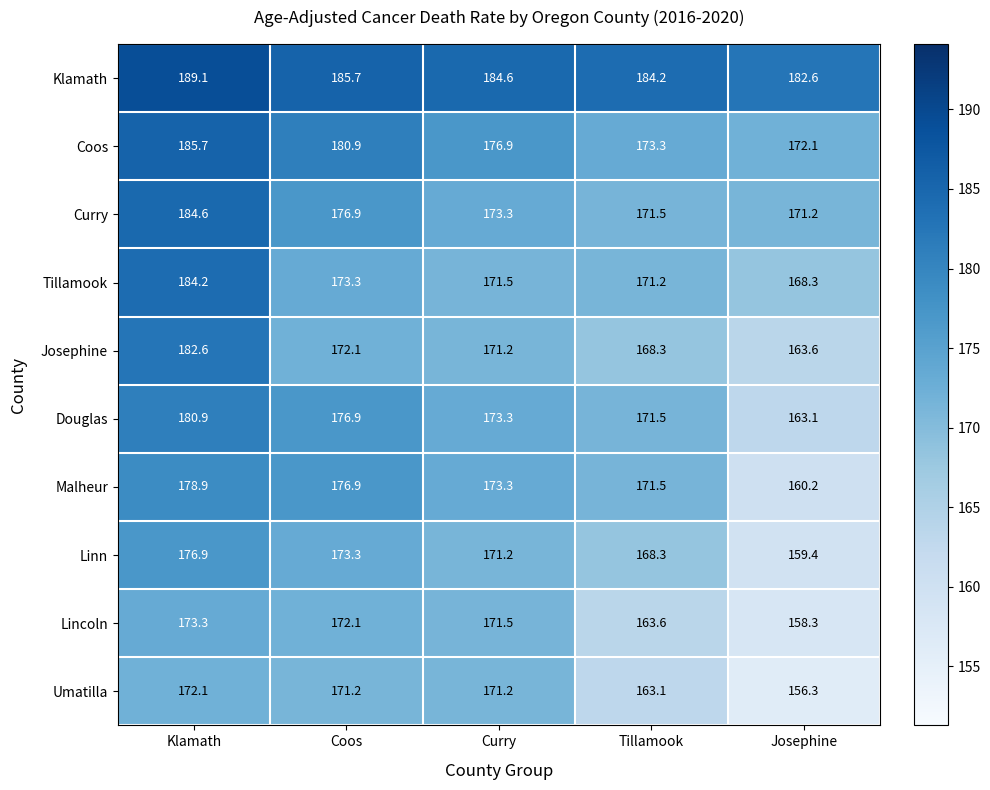

At which label is Umatilla closest to 164?

Tillamook